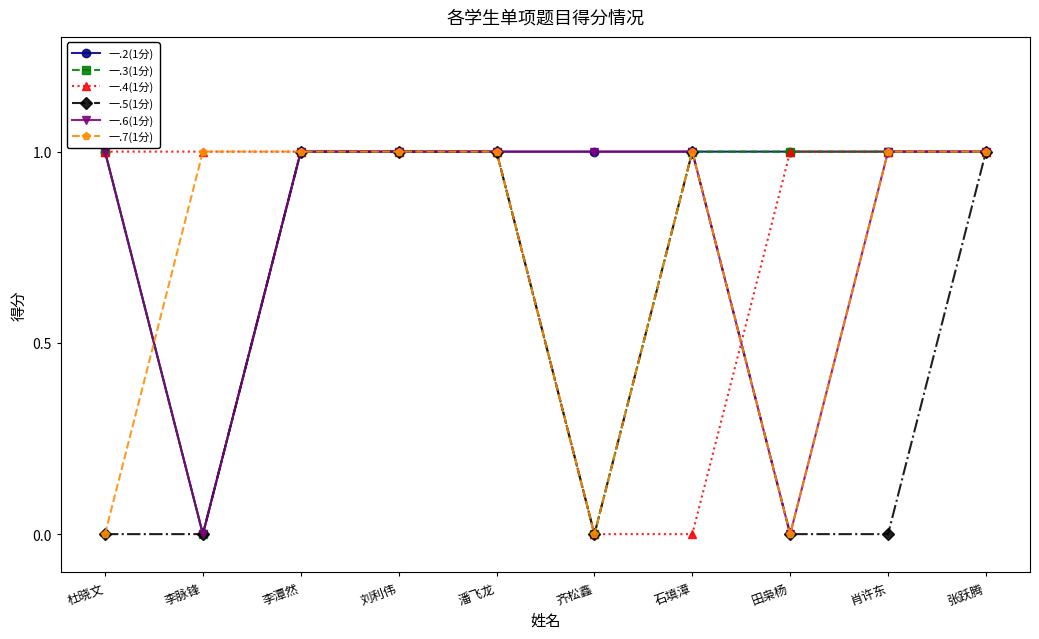

The value of 一.7(1分) at 石填漳 is 2. True or false?

False